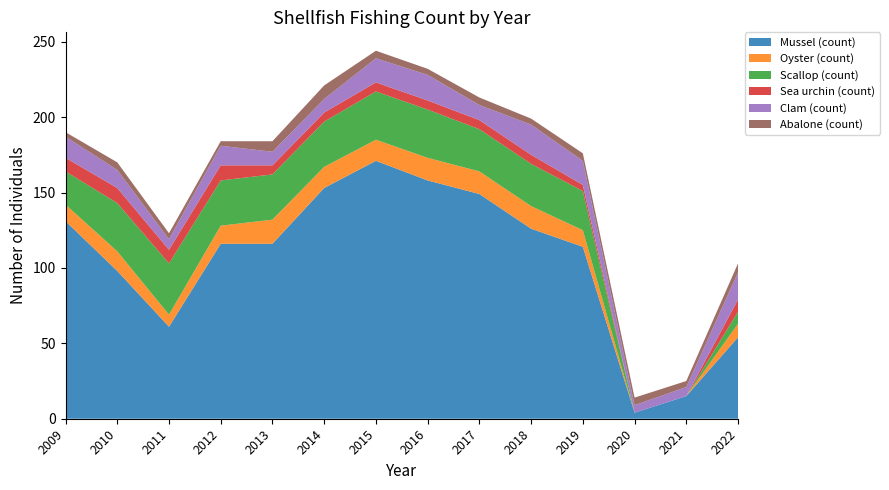

Reading left to right, list all the values displayed in this chart.

Mussel (count): 2009=131	2010=98	2011=61	2012=116	2013=116	2014=153	2015=171	2016=158	2017=149	2018=126	2019=114	2020=4	2021=15	2022=54
Oyster (count): 2009=11	2010=13	2011=8	2012=12	2013=16	2014=14	2015=14	2016=15	2017=15	2018=15	2019=11	2020=0	2021=0	2022=9
Scallop (count): 2009=22	2010=32	2011=34	2012=30	2013=30	2014=30	2015=32	2016=32	2017=28	2018=28	2019=26	2020=0	2021=0	2022=8
Sea urchin (count): 2009=9	2010=10	2011=9	2012=10	2013=6	2014=6	2015=6	2016=6	2017=6	2018=6	2019=4	2020=0	2021=0	2022=8
Clam (count): 2009=14	2010=12	2011=7	2012=13	2013=9	2014=9	2015=16	2016=17	2017=10	2018=20	2019=16	2020=5	2021=6	2022=18
Abalone (count): 2009=3	2010=5	2011=4	2012=3	2013=7	2014=9	2015=5	2016=4	2017=5	2018=4	2019=5	2020=5	2021=4	2022=6